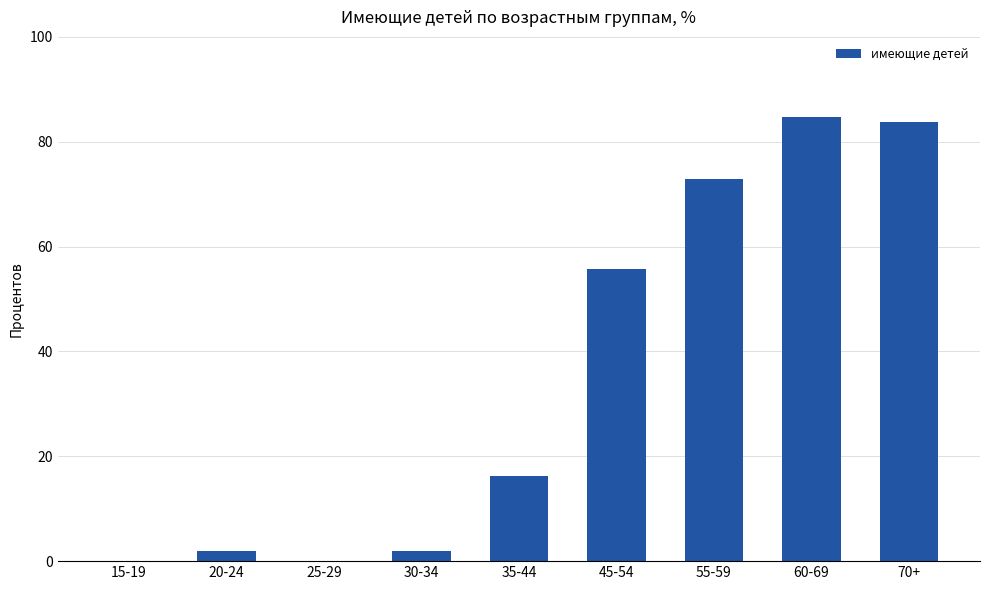

What is the maximum value shown in the chart?

84.7